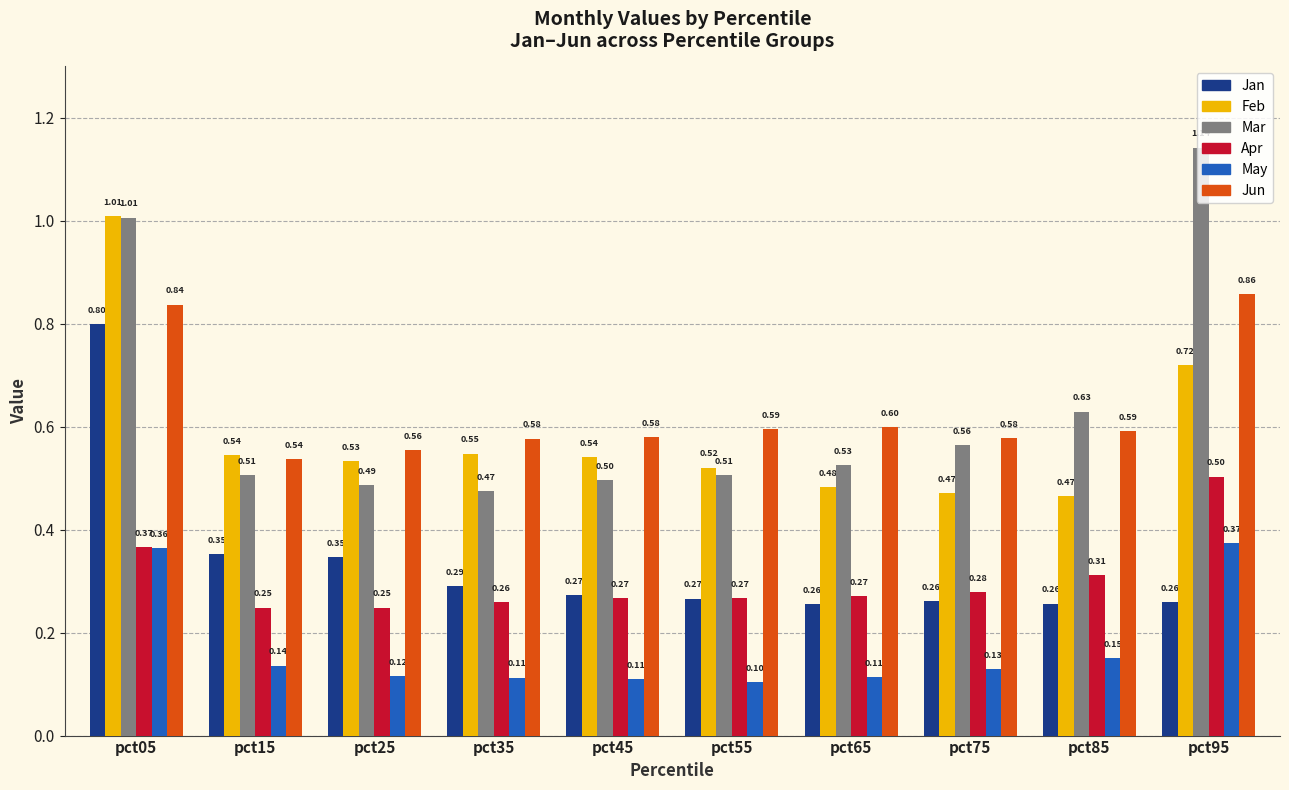

Is the value of May at pct15 greater than the value of Mar at pct05?

No